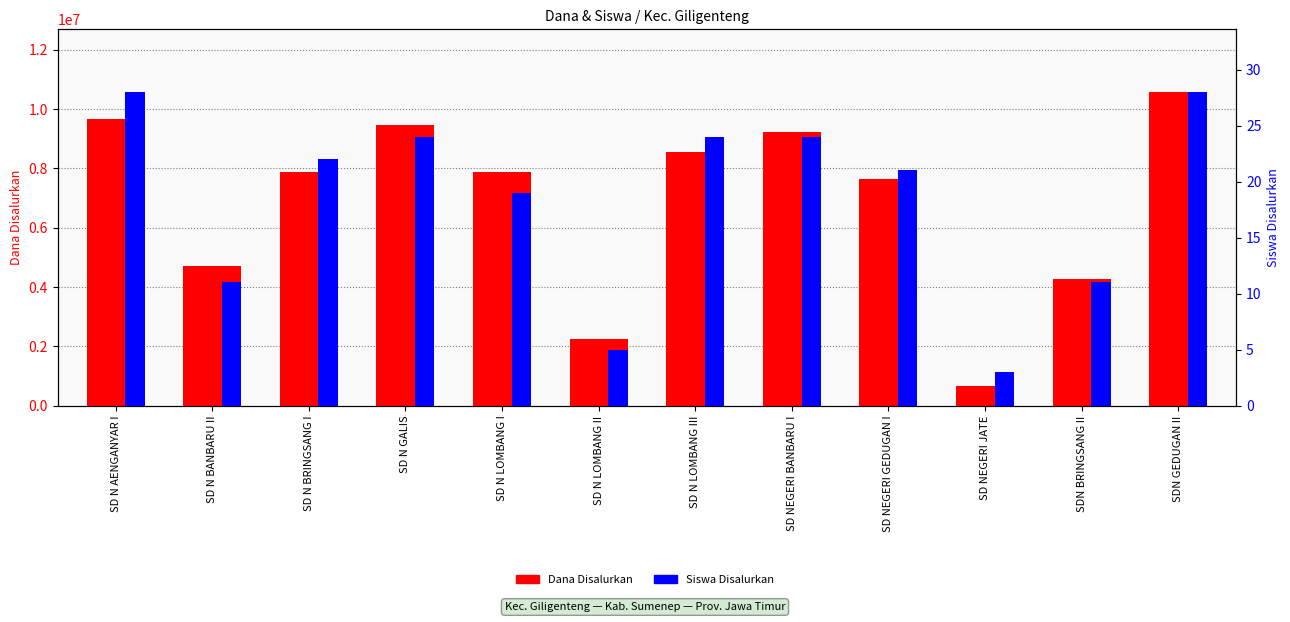

What is the value of the Dana Disalurkan bar at the 9th from the left?

7650000